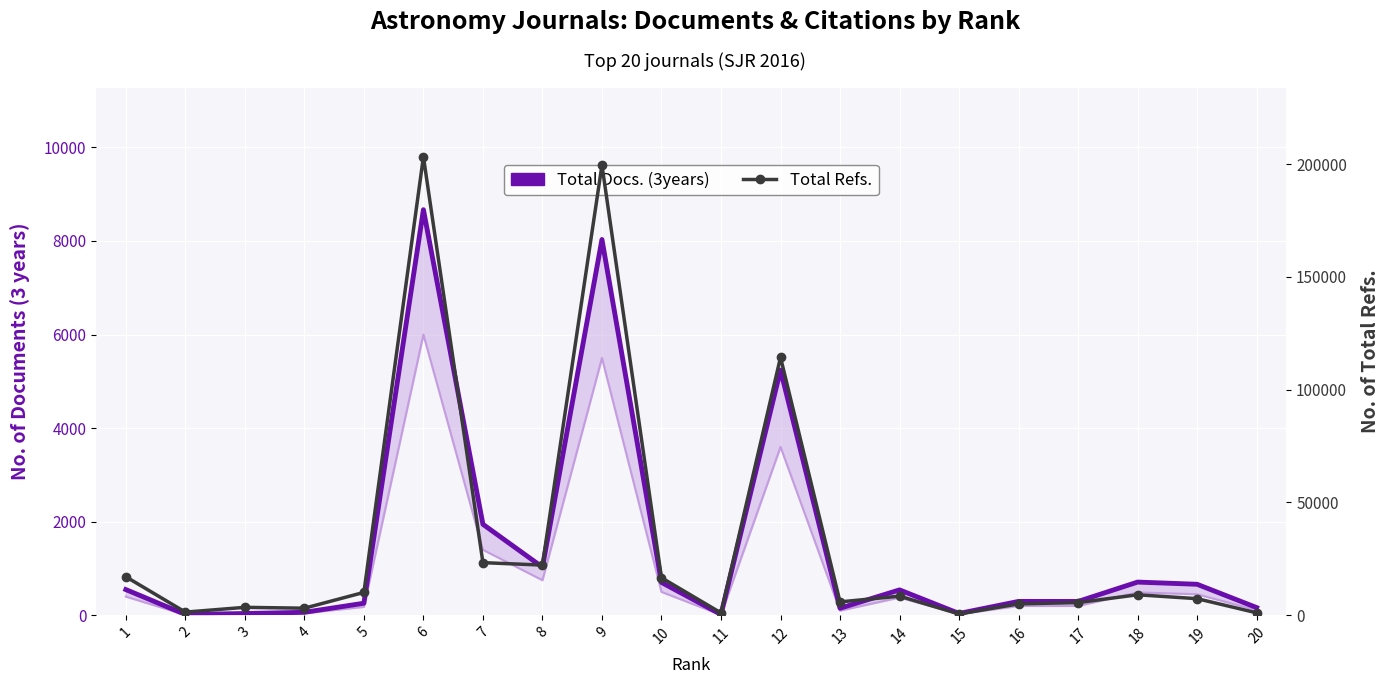

In Total Docs. (3years), how many points are higher than both neighbors (excluding endpoints)?

6